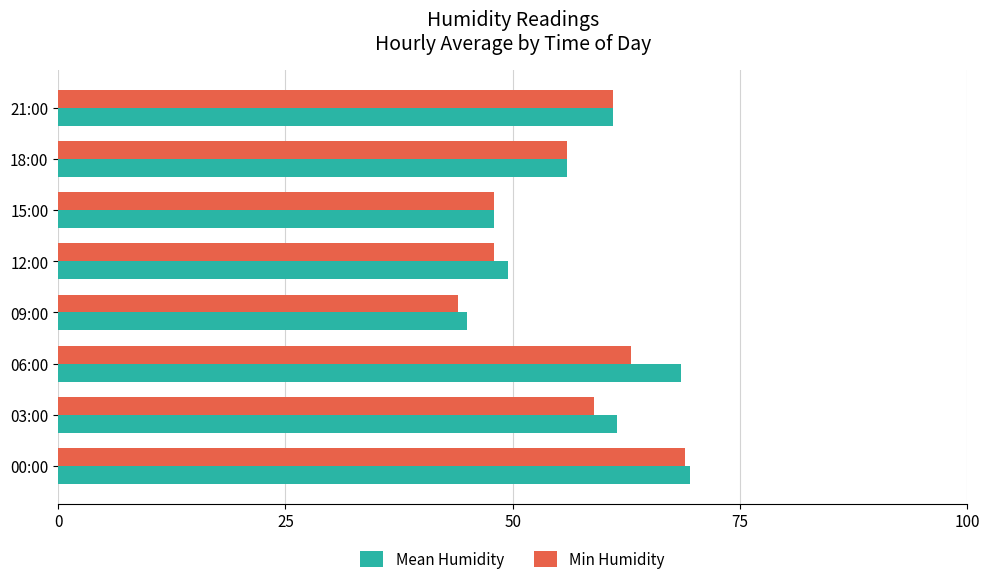

The value of Min Humidity at 03:00 is 59.0. True or false?

True